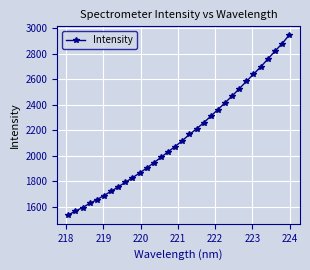

What is the maximum value shown in the chart?

2945.6